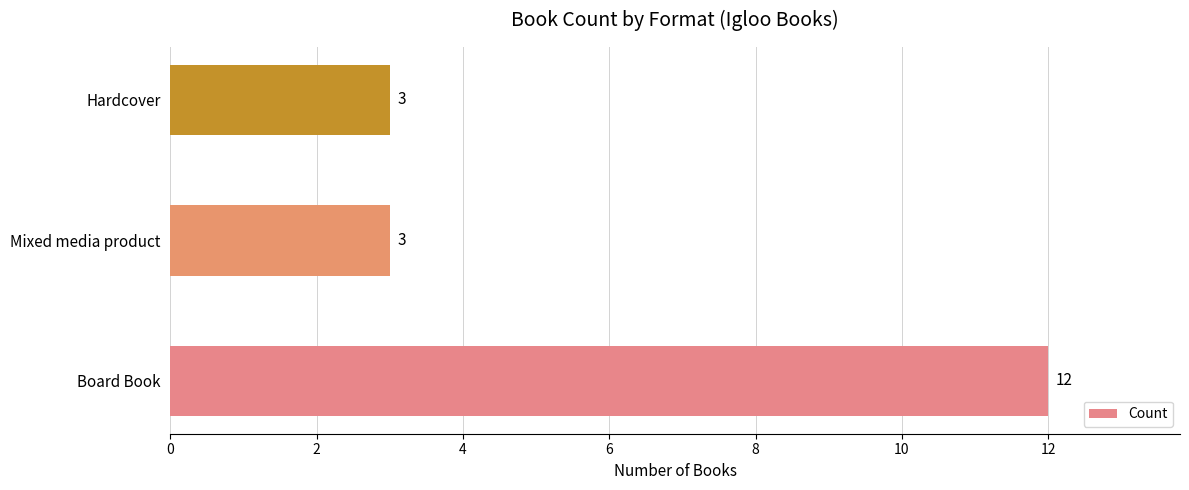

What is the difference between the maximum and minimum values?

9